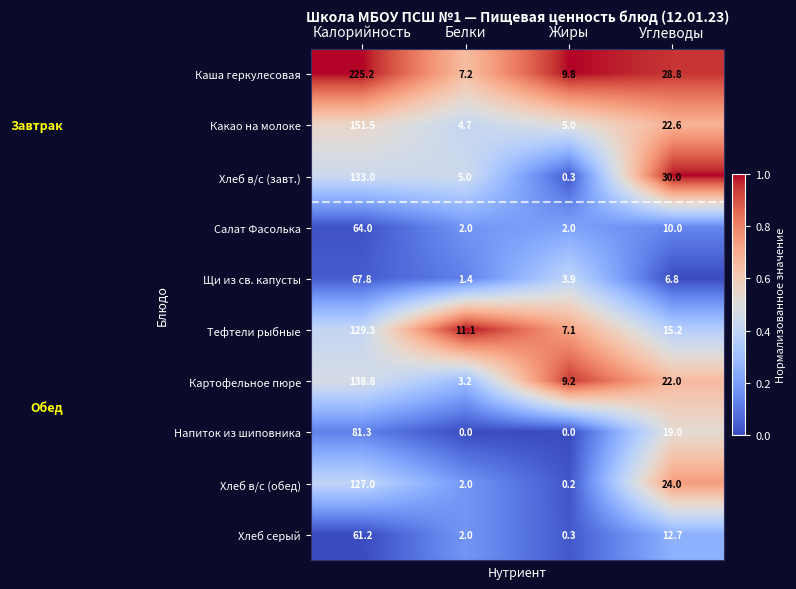

What is the difference between the Хлеб серый values at Углеводы and Жиры?

12.4